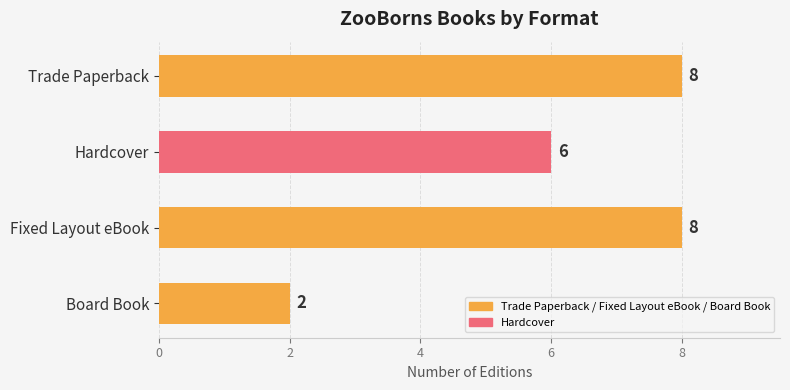

What is the difference between the second highest and second lowest values?

2